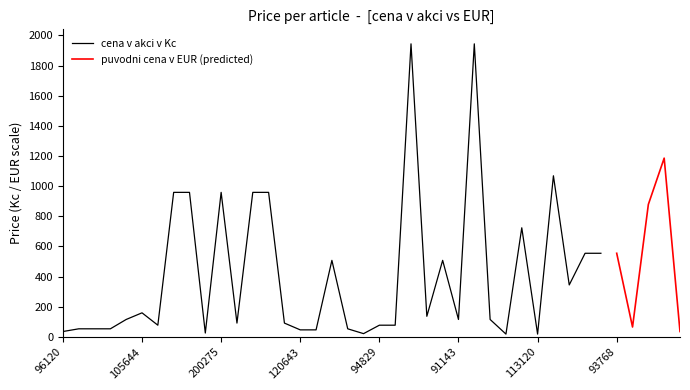

What position from the right is 110919?

37